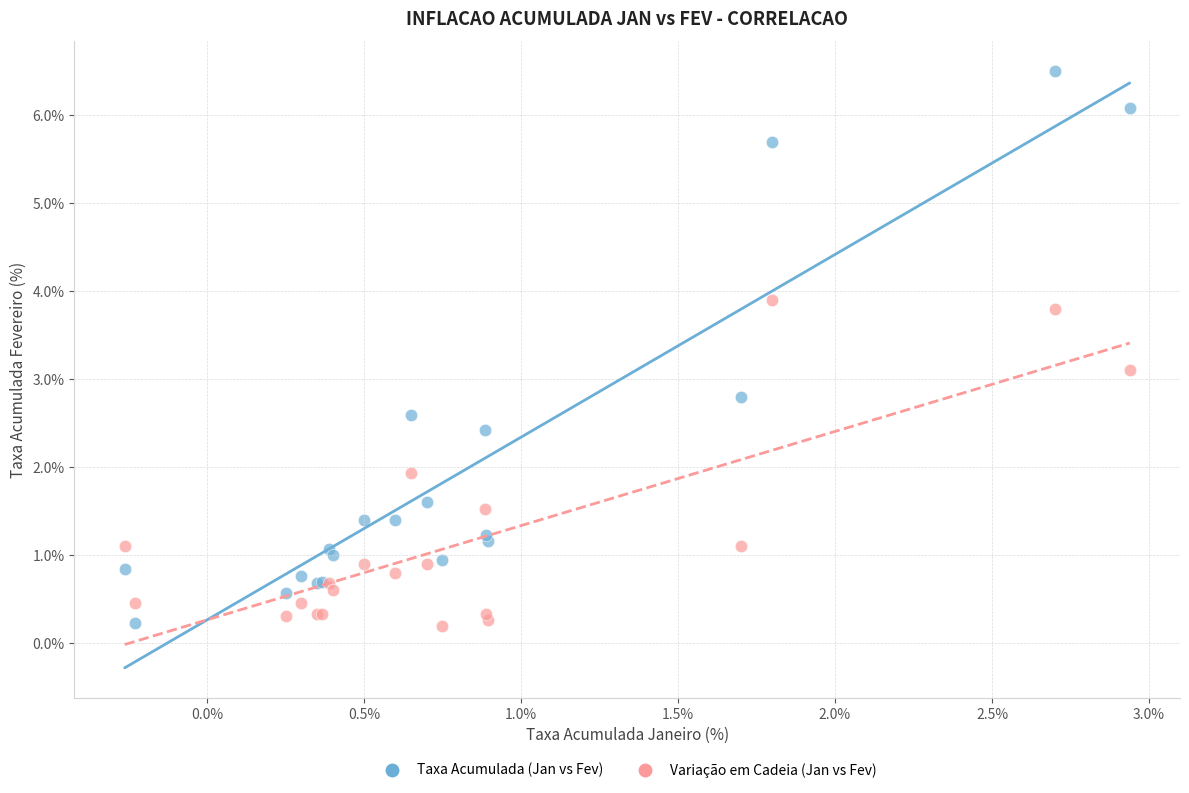

Which series contains the highest Y value?

Taxa Acumulada (Jan vs Fev)